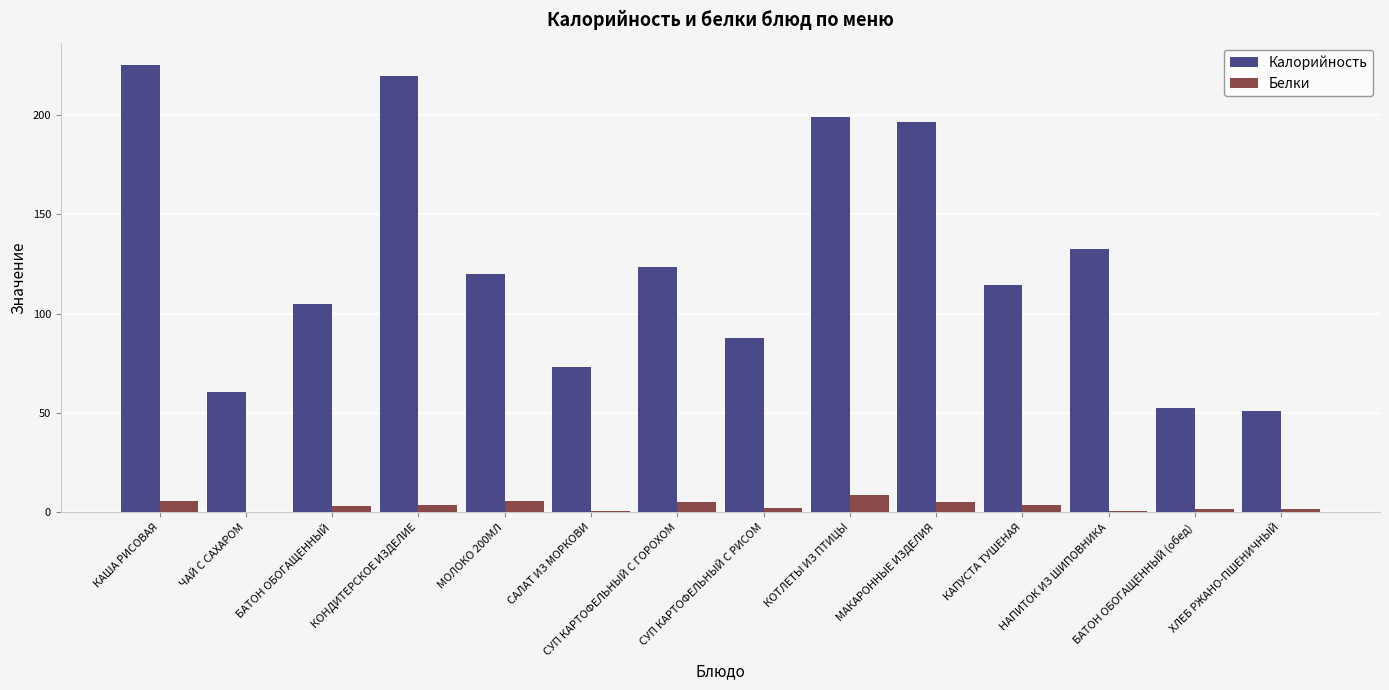

How many series are shown in this chart?

2